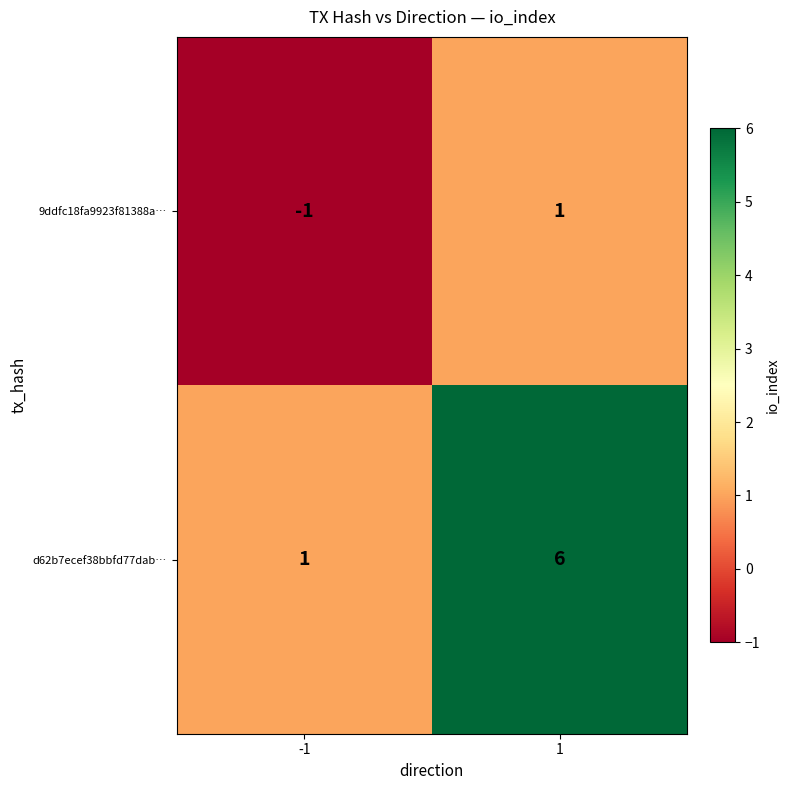

Which series has the widest spread of values?

d62b7ecef38bbfd77dab…